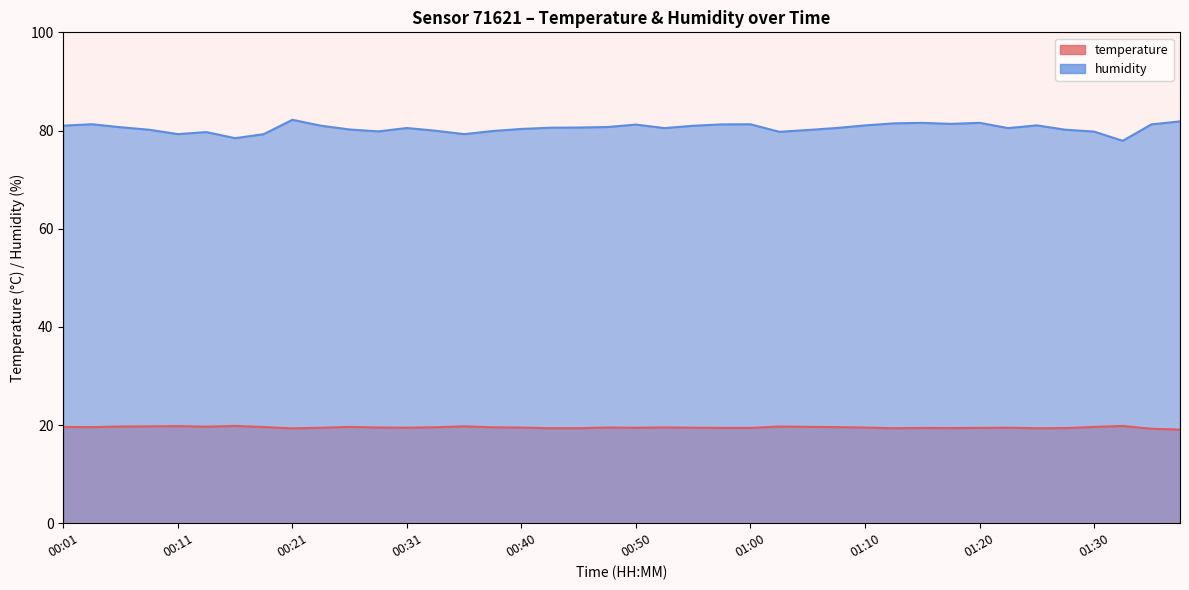

At which category does humidity reach its first local peak?

00:04